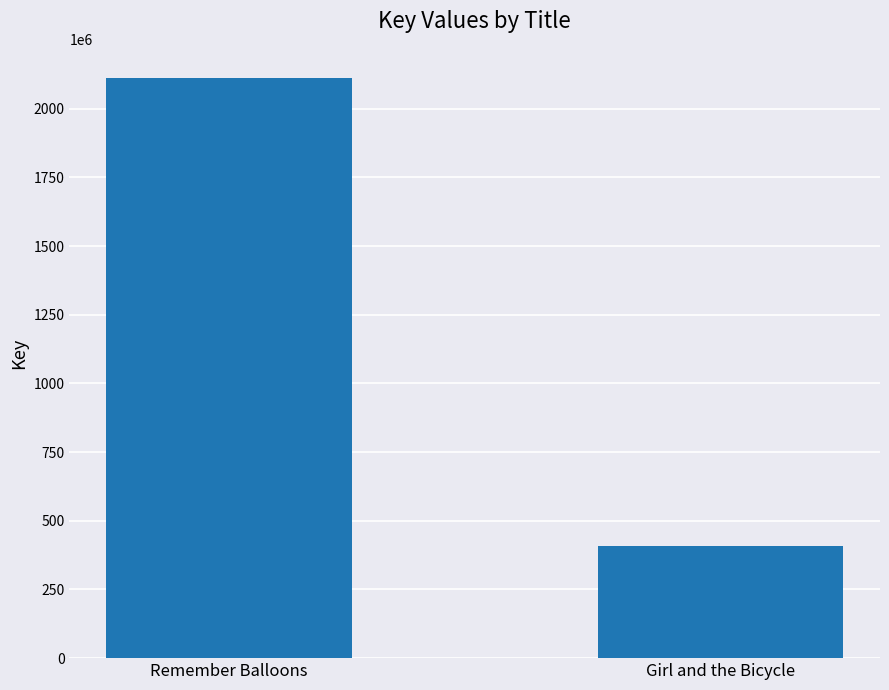

What is the label of the 2nd bar from the right?

Remember Balloons